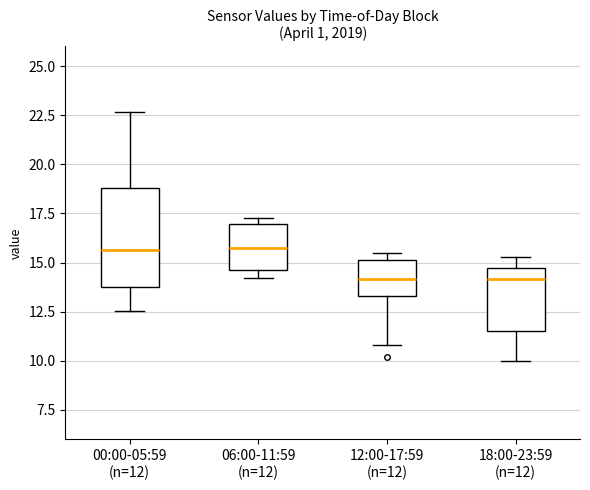

Which box is the tallest, from its lower edge to its upper edge?

00:00-05:59 (n=12)